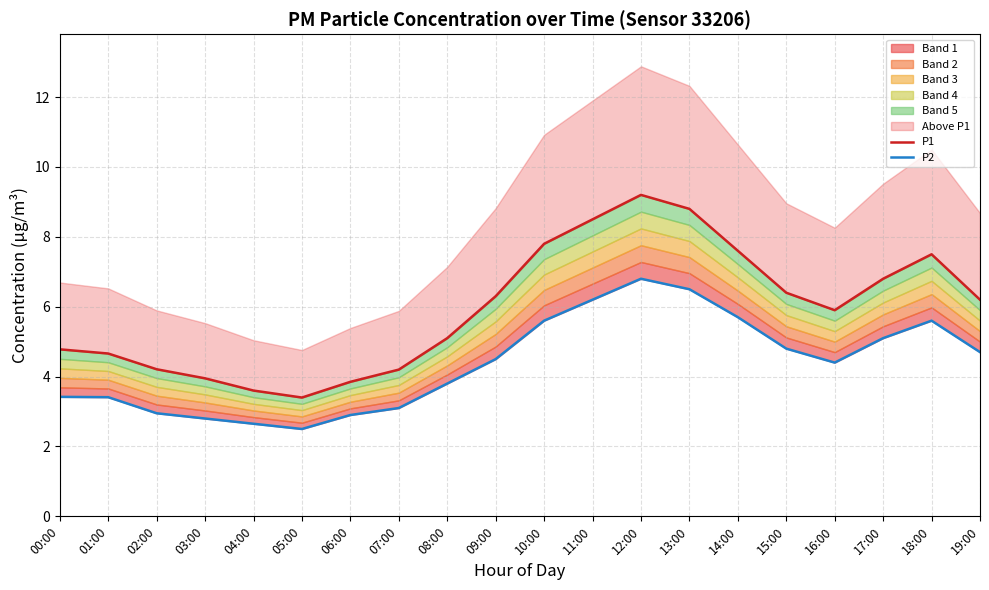

Does the chart display data point markers on the line(s)?

No